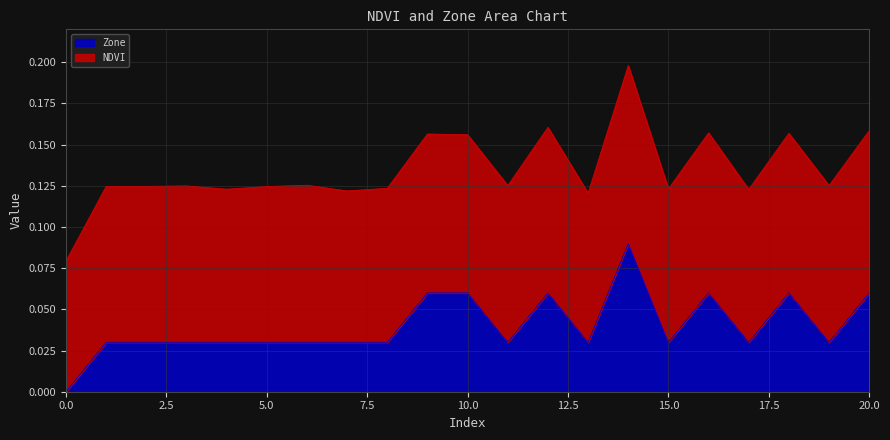

Reading left to right, transcribe all the data shown in this chart.

0=0.0	1=0.0	2=0.0	3=0.0	4=0.0	5=0.0	6=0.0	7=0.0	8=0.0	9=0.1	10=0.1	11=0.0	12=0.1	13=0.0	14=0.1	15=0.0	16=0.1	17=0.0	18=0.1	19=0.0	20=0.1